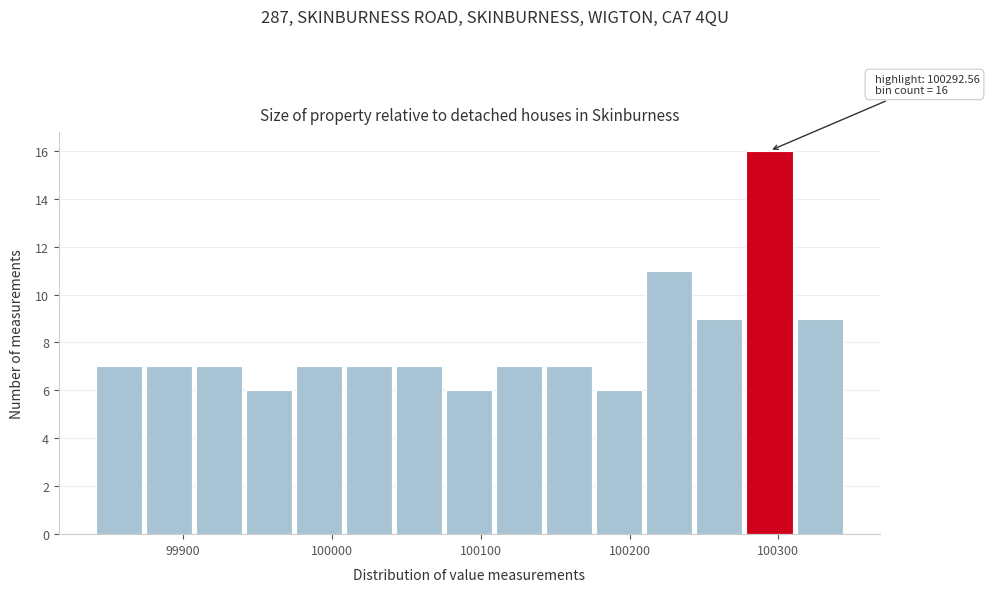

Read against the x-axis, roughly where is the centre of the tallest bar?

100290